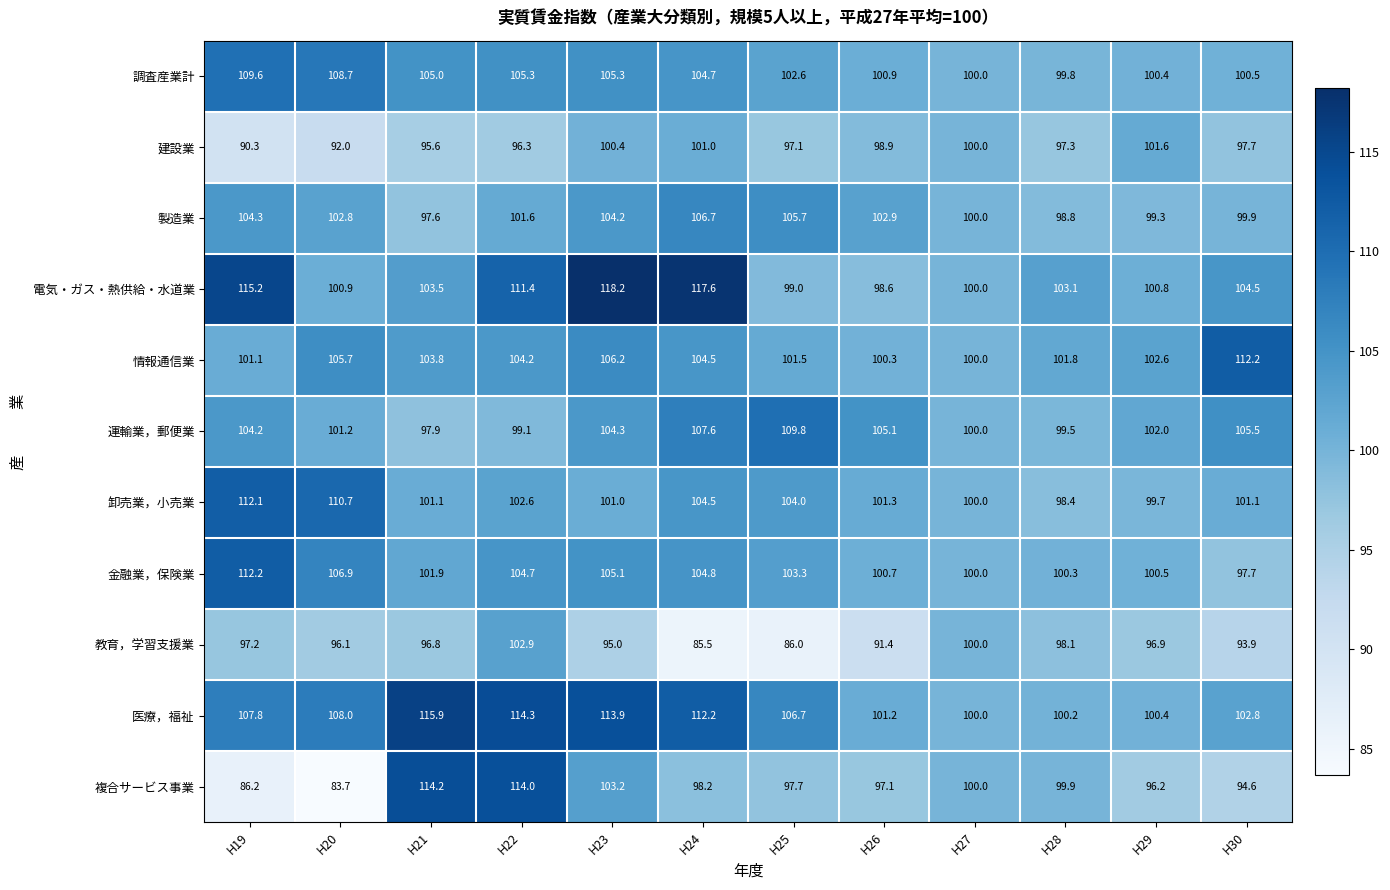

Count the number of data series in this chart.

11